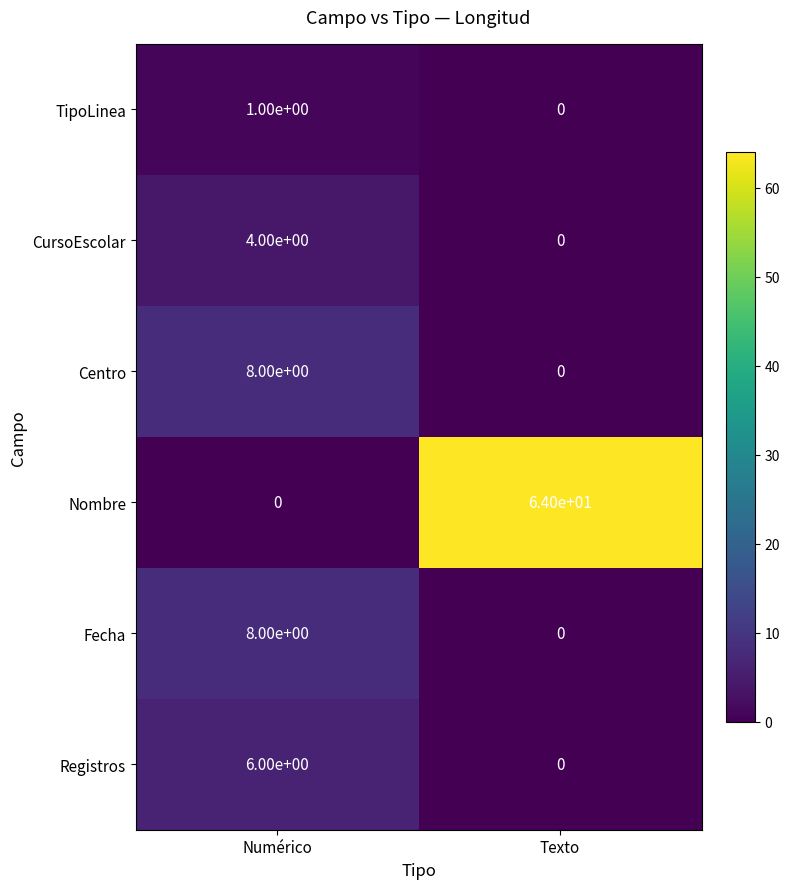

Count the number of categories in the chart.

2